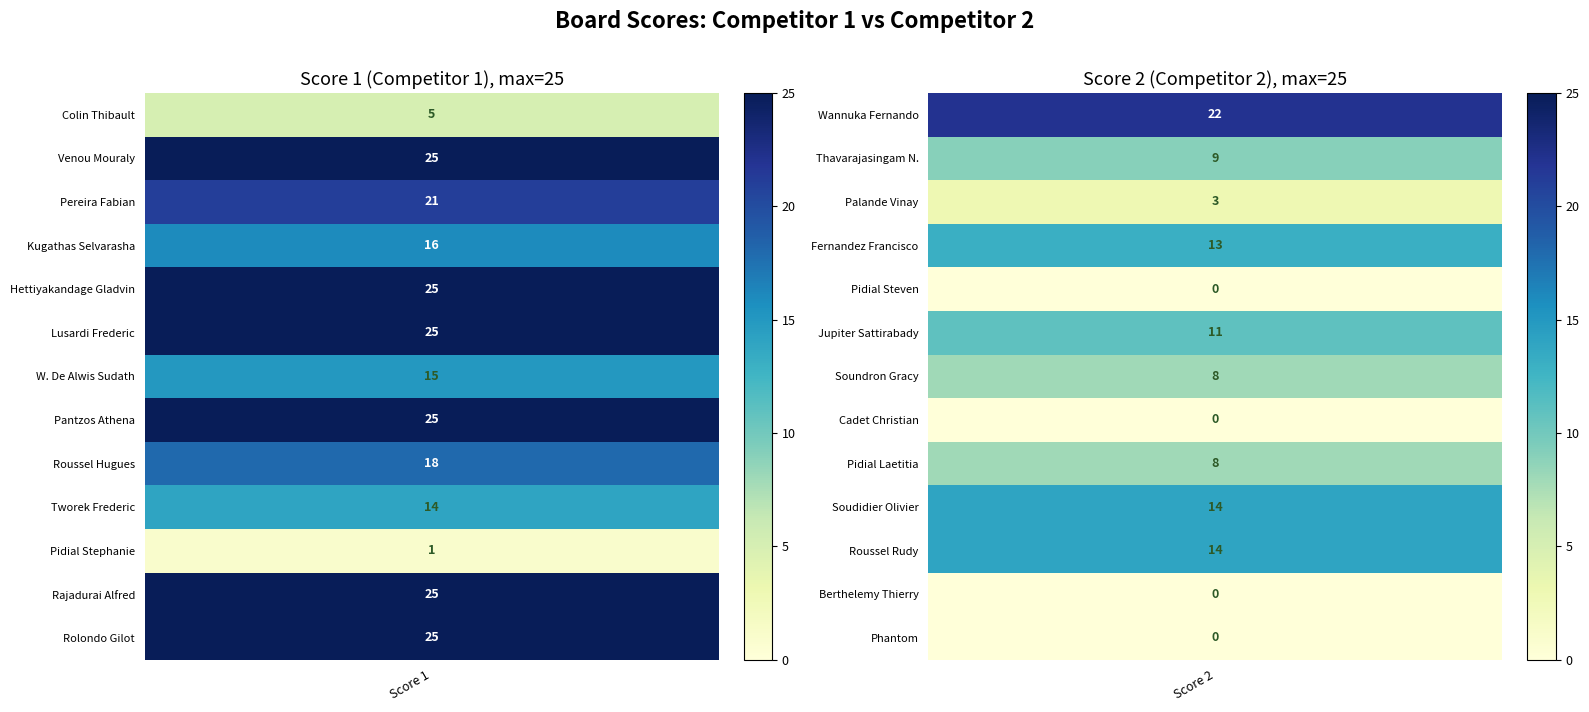

Which category has the lowest value in the Lusardi Frederic series?

1